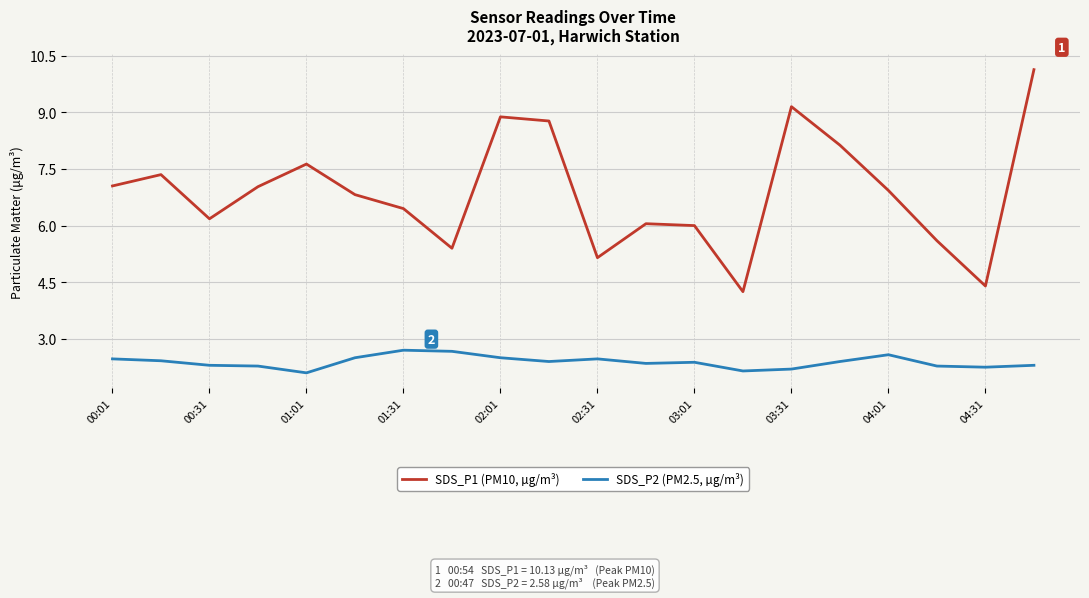

What is the maximum value for SDS_P2 (PM2.5, µg/m³)?

2.7